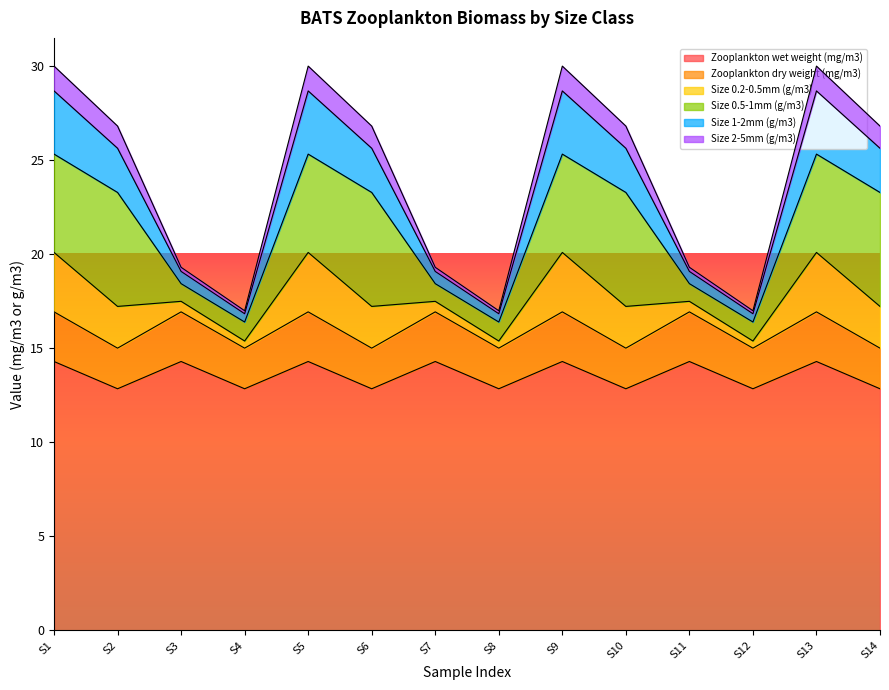

True or false: Zooplankton wet weight (mg/m3) has a value of 12.8 at S14.

True